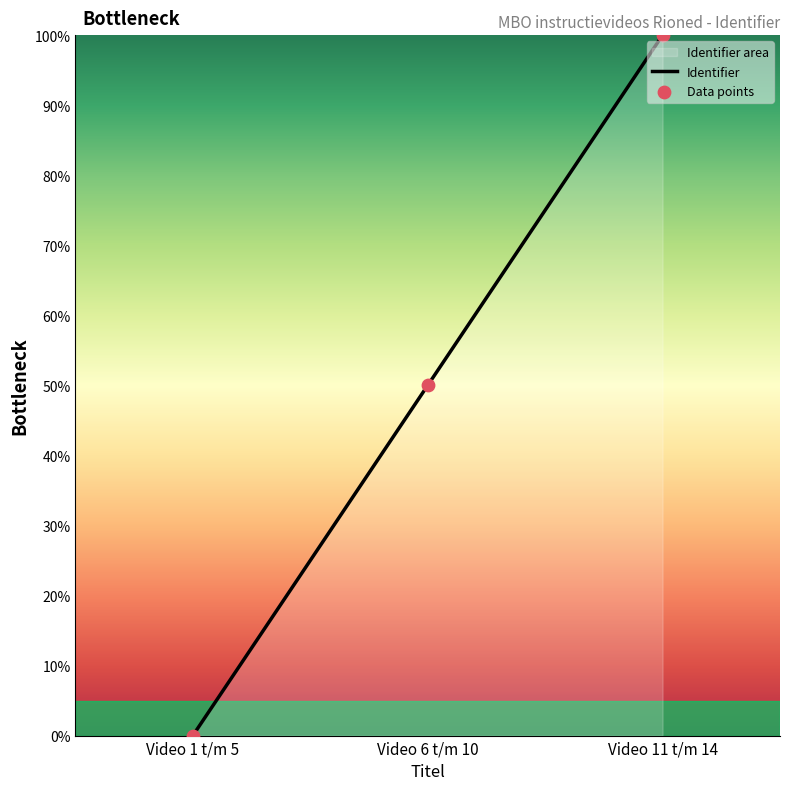

What is the change in value from Video 1 t/m 5 to Video 11 t/m 14?

+100